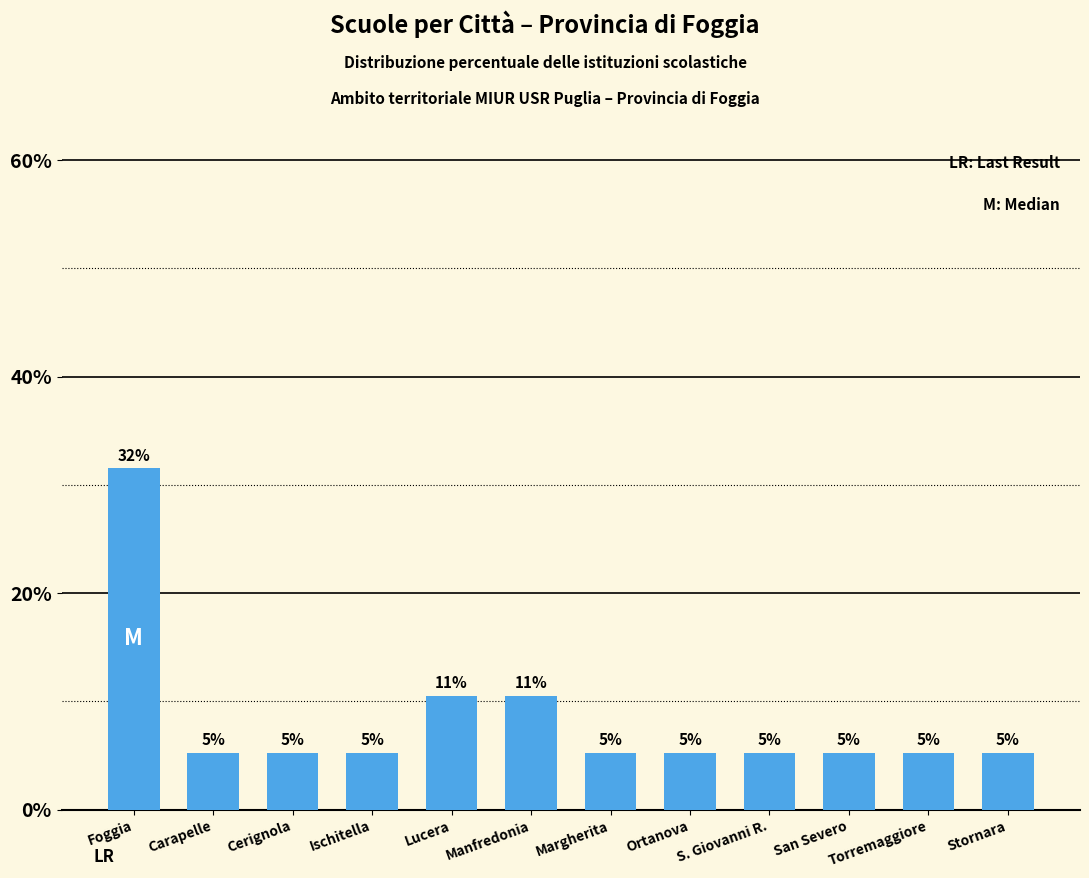

What is the minimum value shown in the chart?

5.3